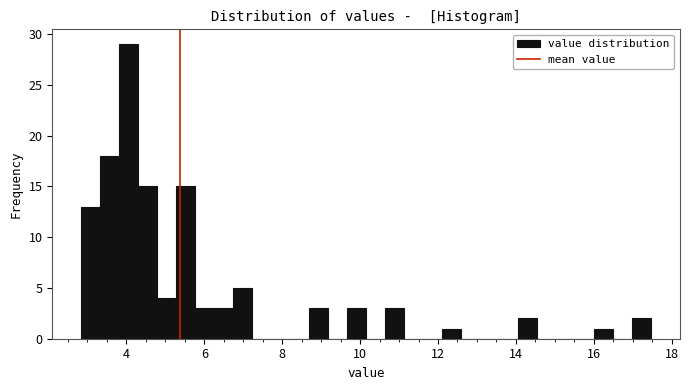

Read against the x-axis, roughly where is the centre of the tallest bar?

4.0